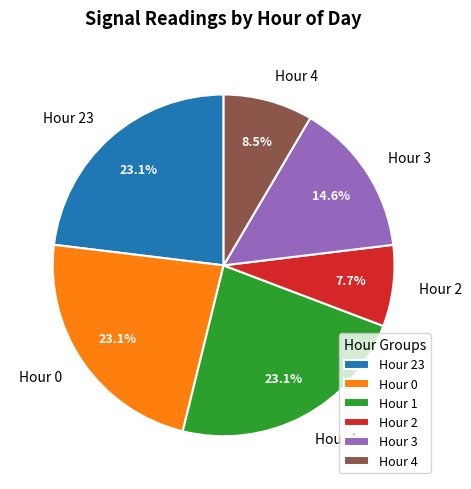

True or false: Hour 2 accounts for 8% of the total.

True